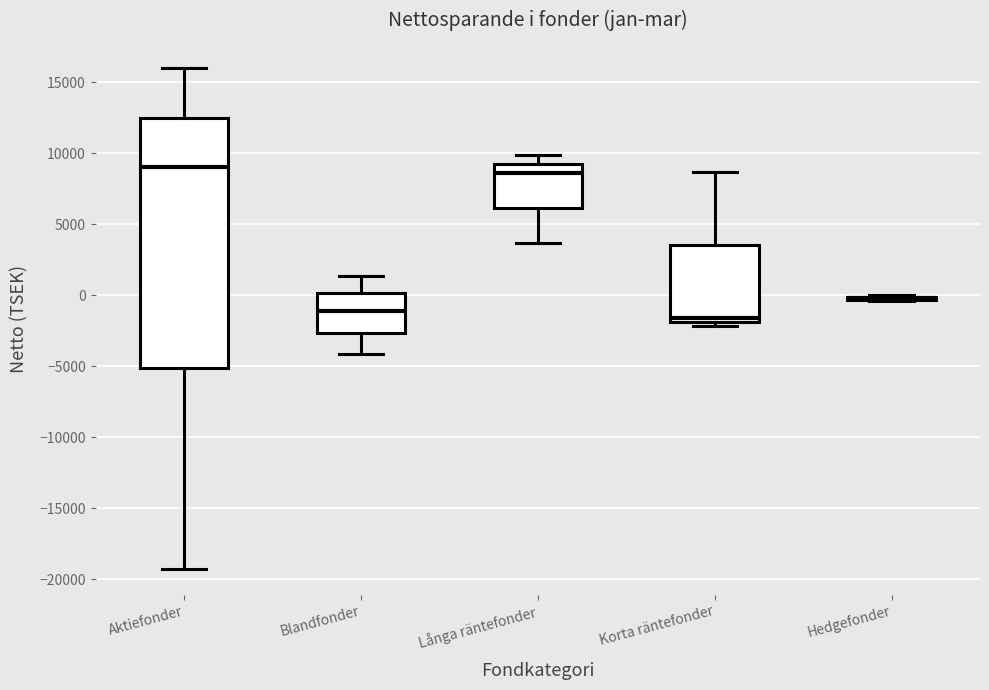

Which box is the tallest, from its lower edge to its upper edge?

Aktiefonder